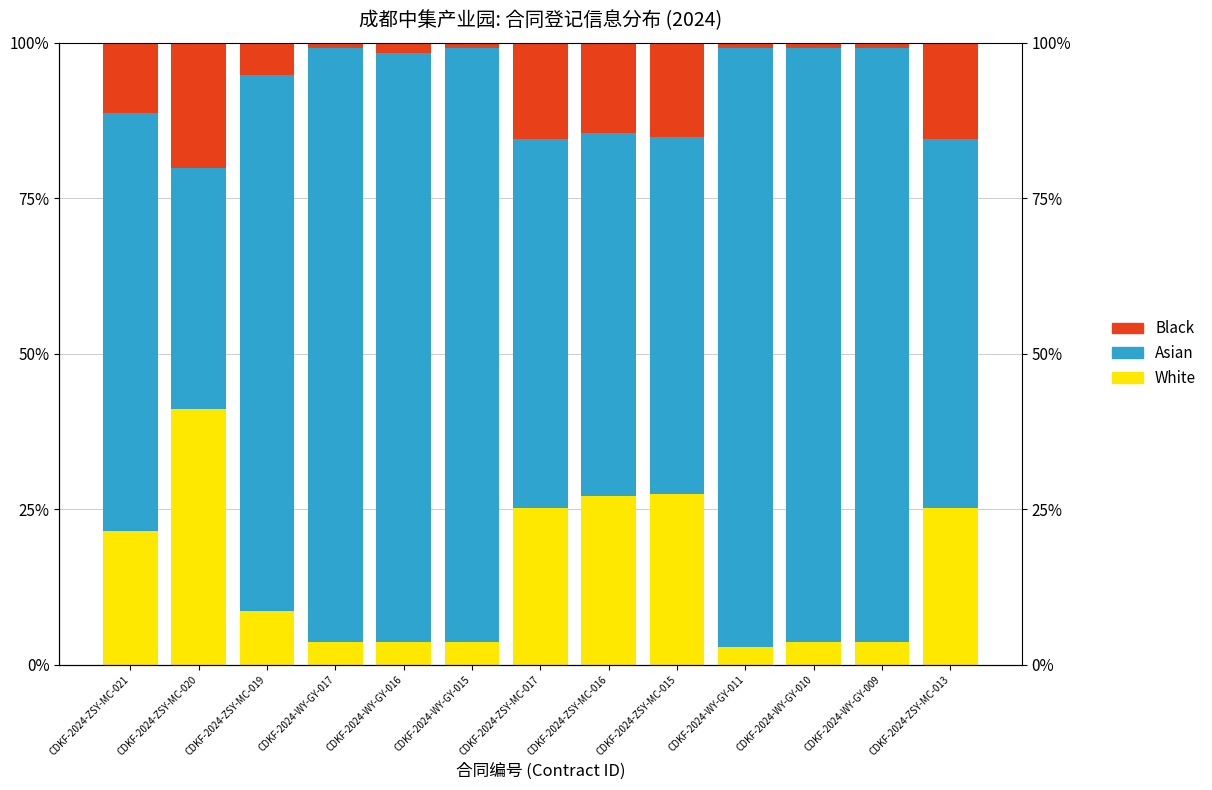

Count the number of categories in the chart.

13